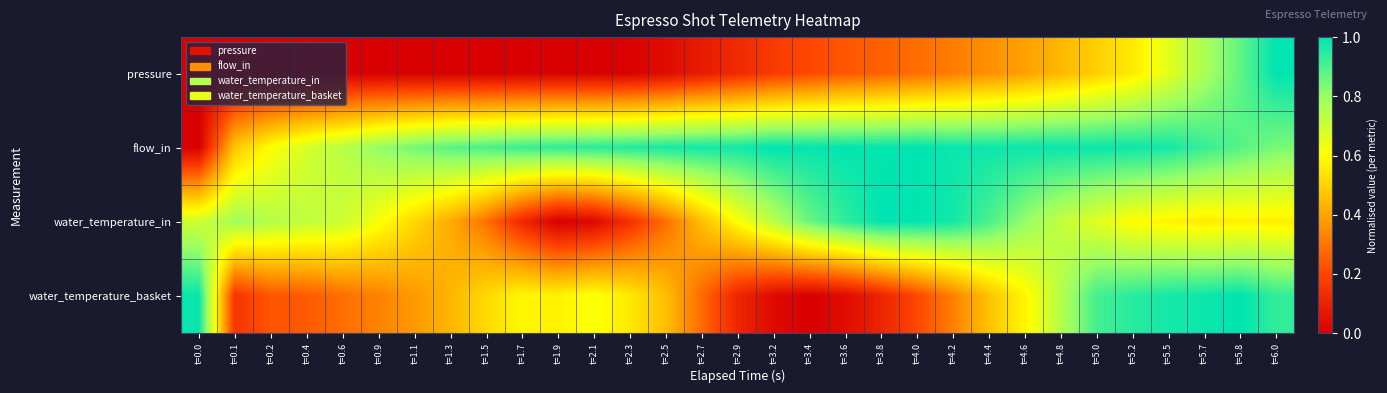

Count the number of data series in this chart.

4